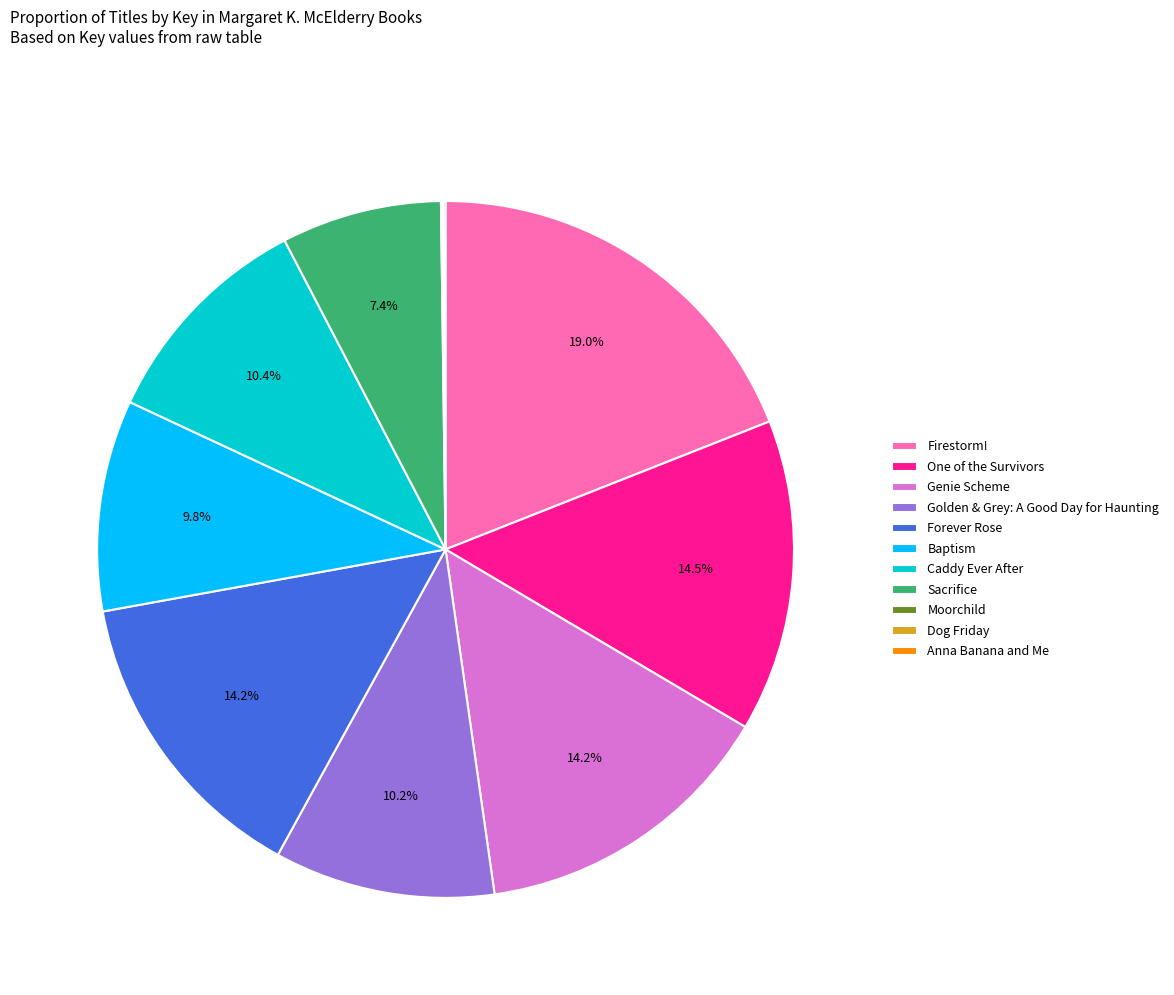

Which has a higher value, Forever Rose or Baptism?

Forever Rose